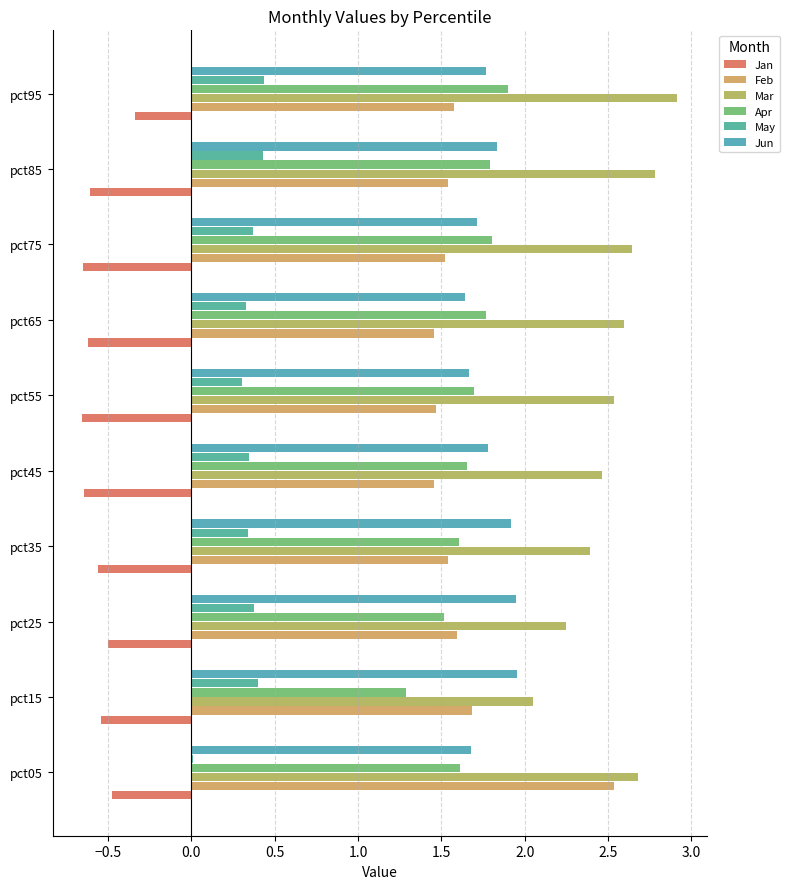

At which category is the sum across all series the highest?

pct95